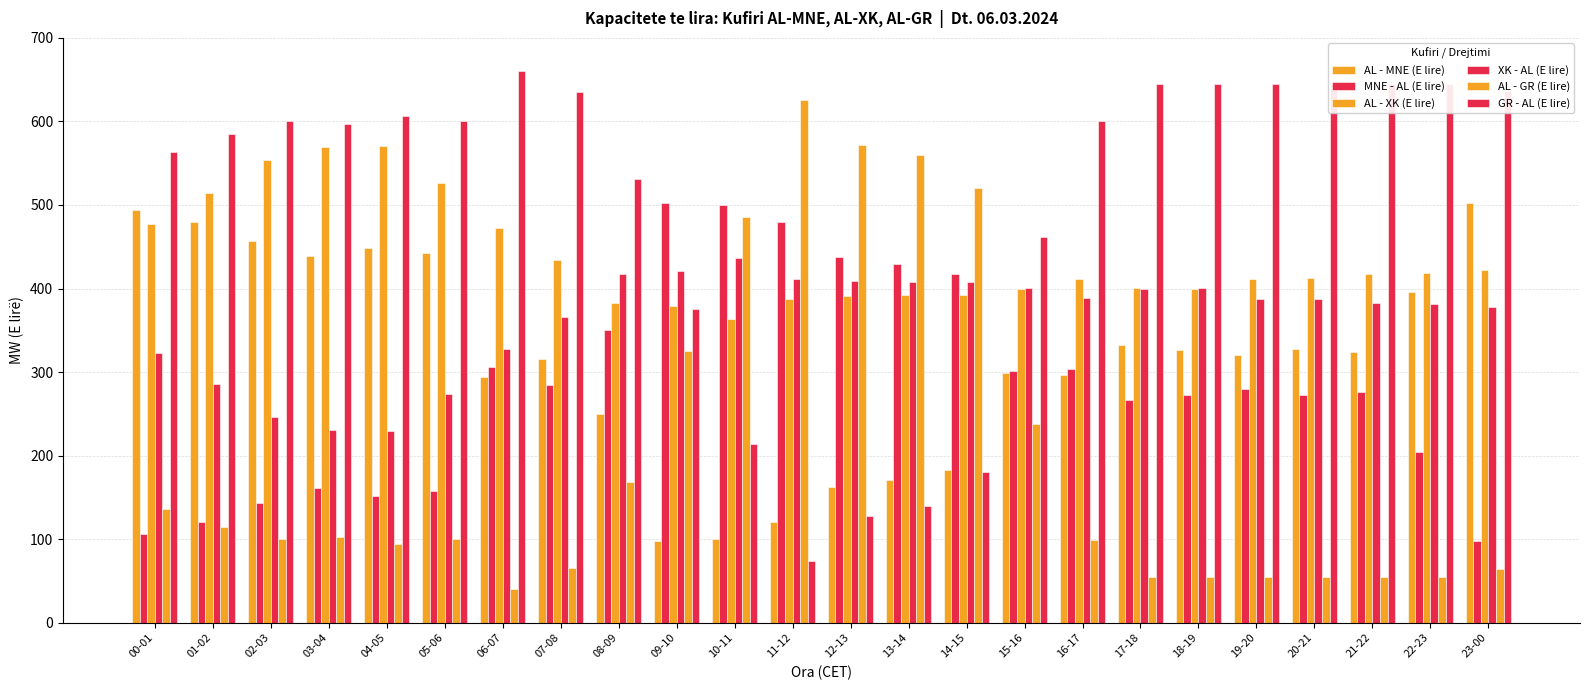

How many bars are there in total?

144